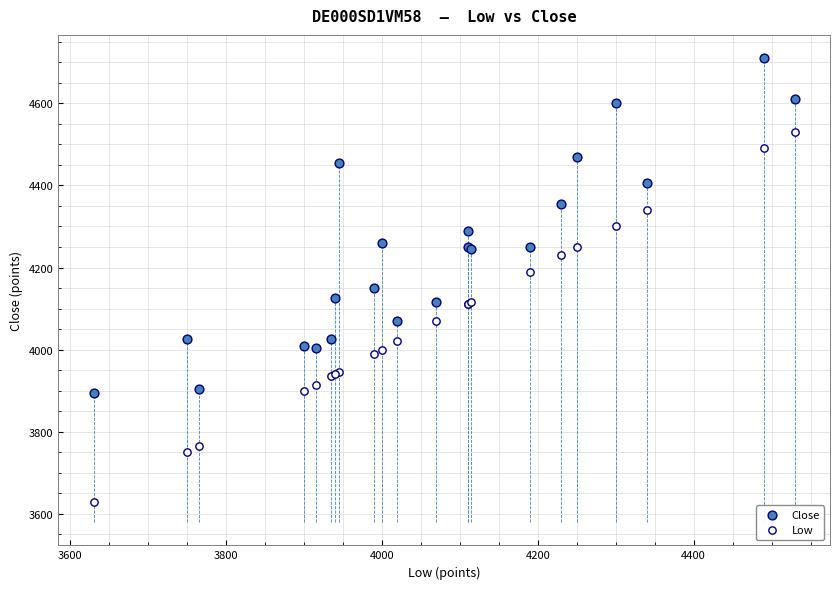

Which series has the largest Y range (max minus min)?

Low